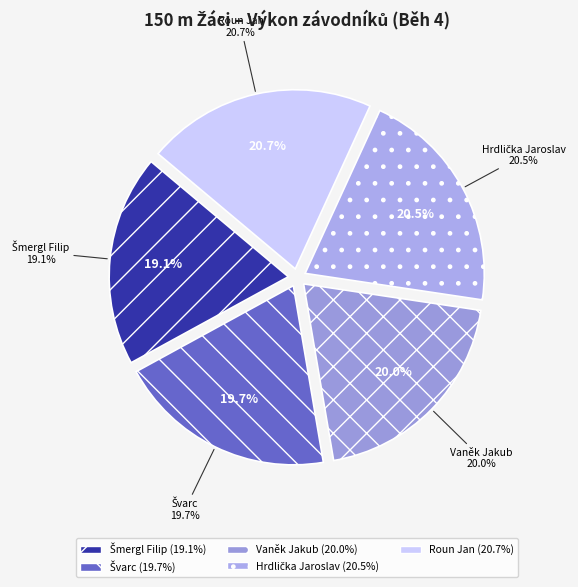

Which has a higher value, Švarc or Roun Jan?

Roun Jan